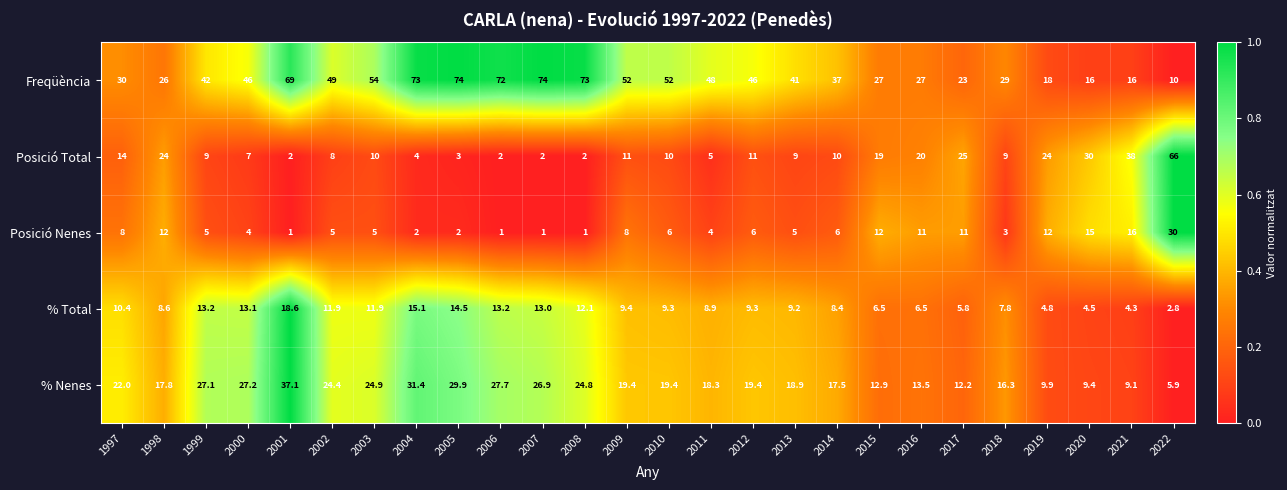

What is the average value of the Posició Nenes series?

7.4